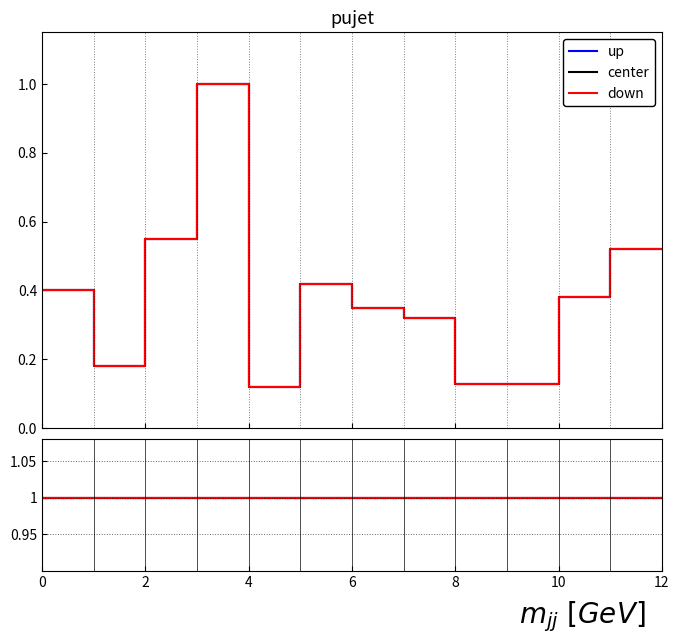

True or false: ratio_down has more than 1 interior local peaks.

False